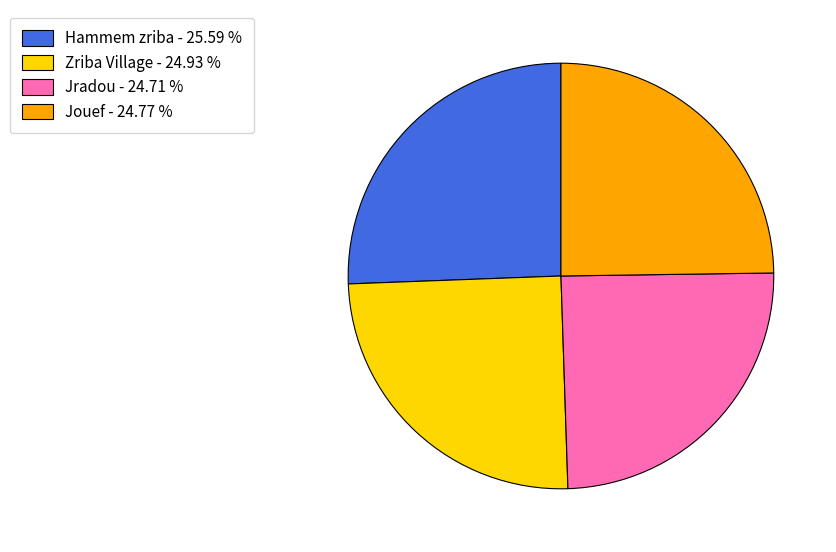

Is the sum of Zriba Village - 24.93 % and Jradou - 24.71 % greater than half?

No